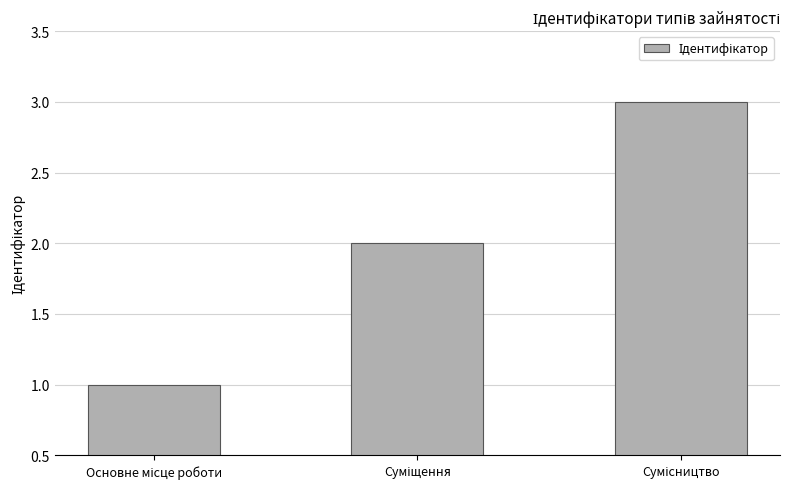

How many data points are less than 2?

1